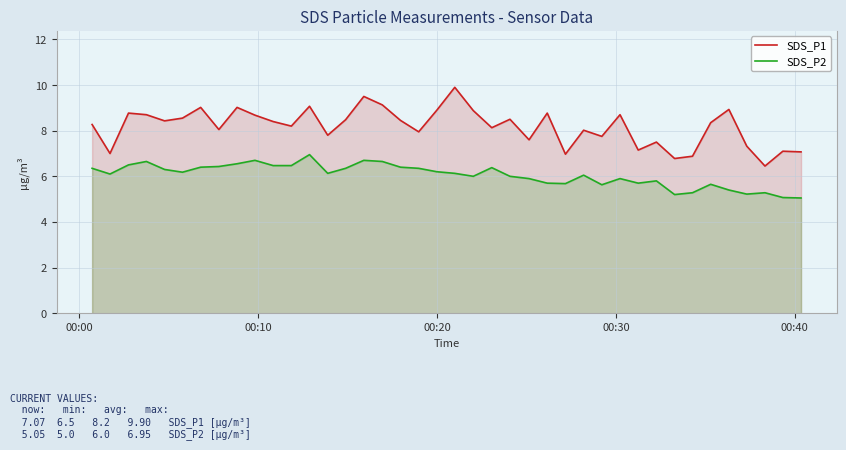

Which series has the largest total across all categories?

SDS_P1